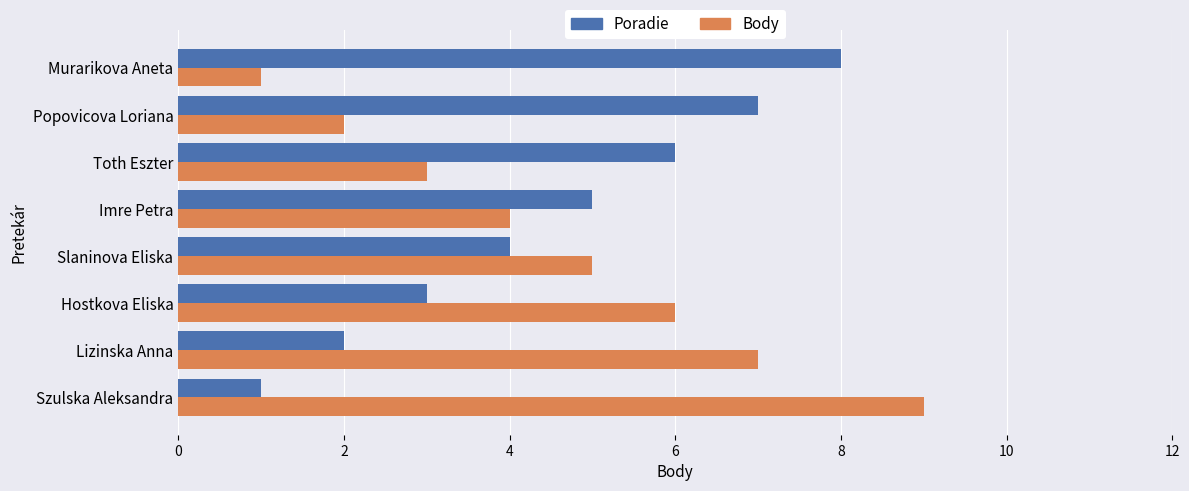

What are all the series names shown in the legend?

Poradie, Body